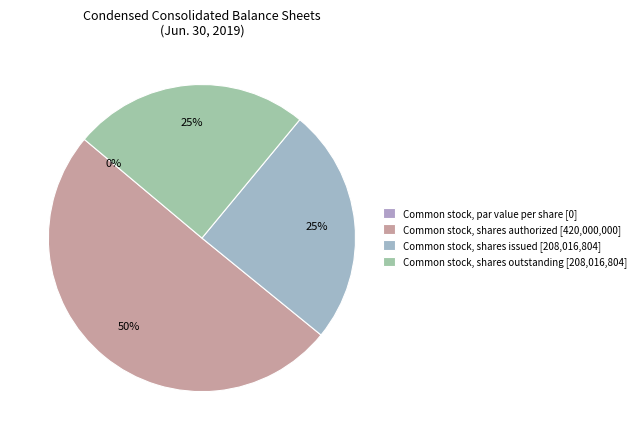

To the nearest percent, what percentage of the pie is Common stock, shares outstanding?

25%